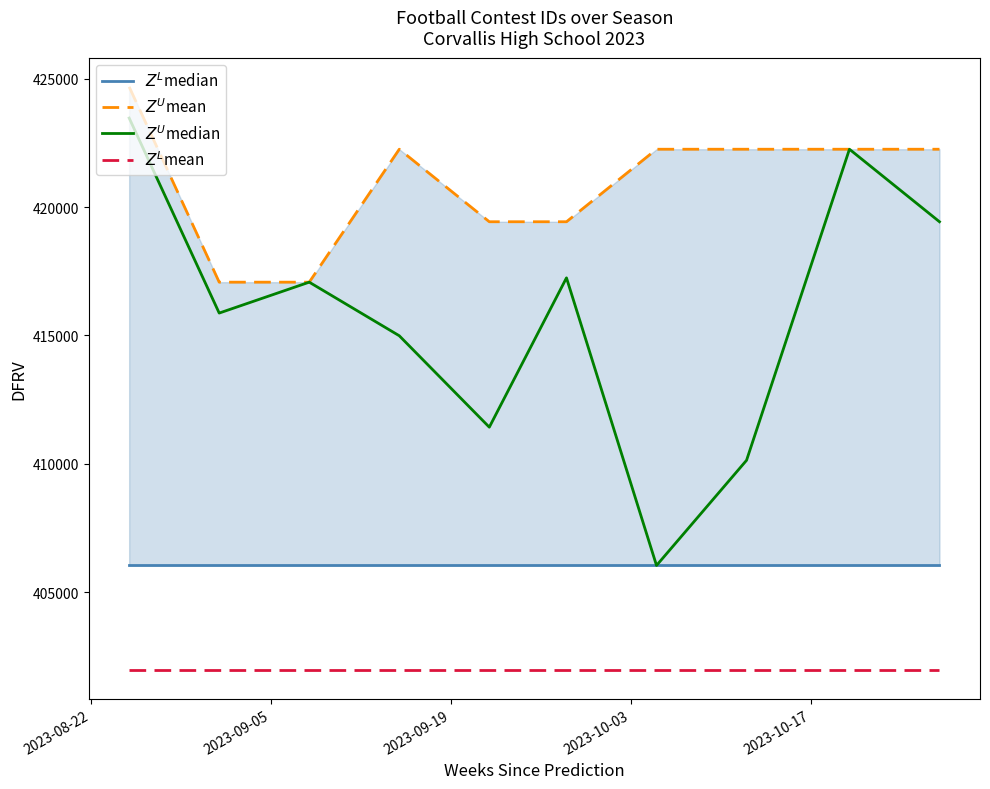

The value of $Z^U$median at 8 is 231048.8. True or false?

False